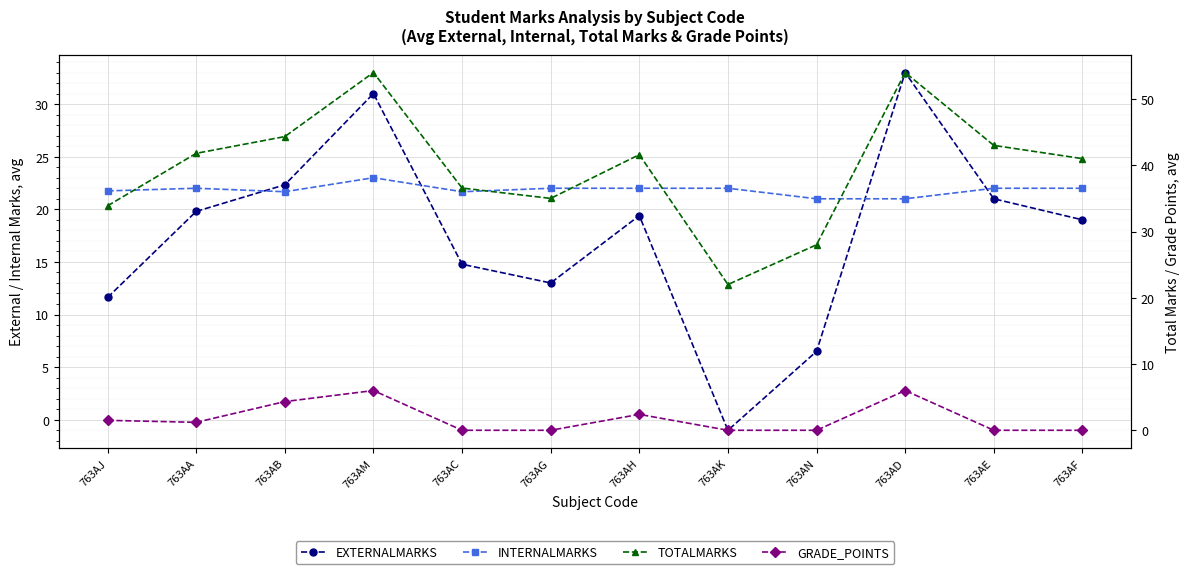

How many lines are shown in the chart?

4